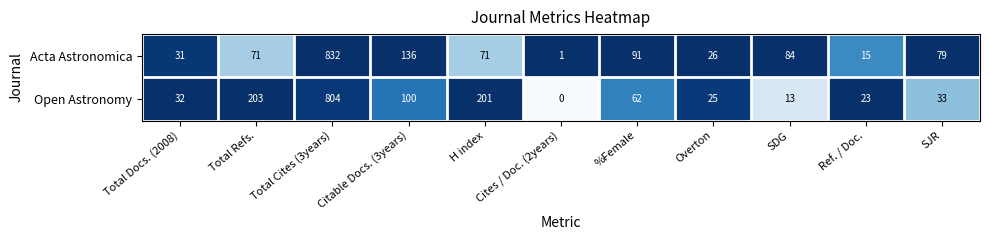

At SDG, list the series in order from largest to smallest.

Acta Astronomica, Open Astronomy